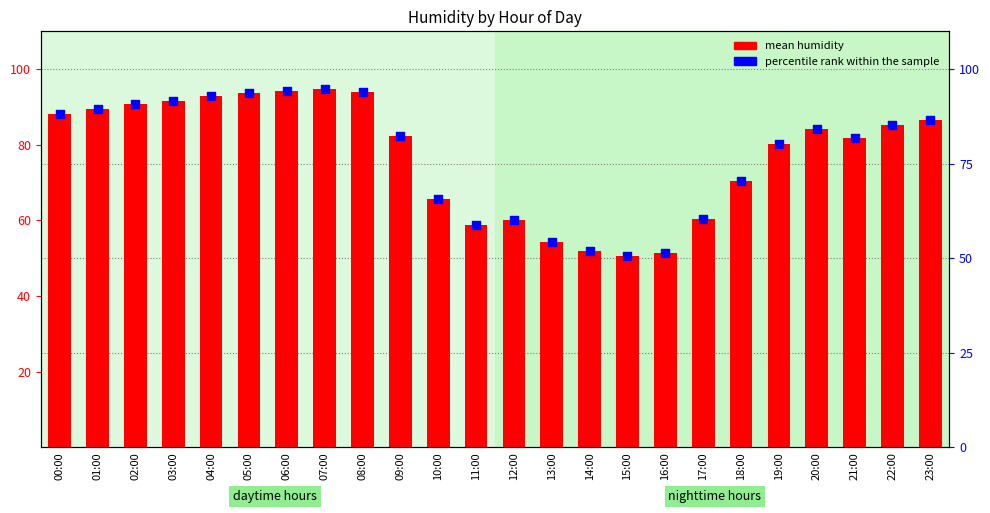

Is the value of mean humidity at 16:00 greater than the value of percentile rank within the sample at 03:00?

No